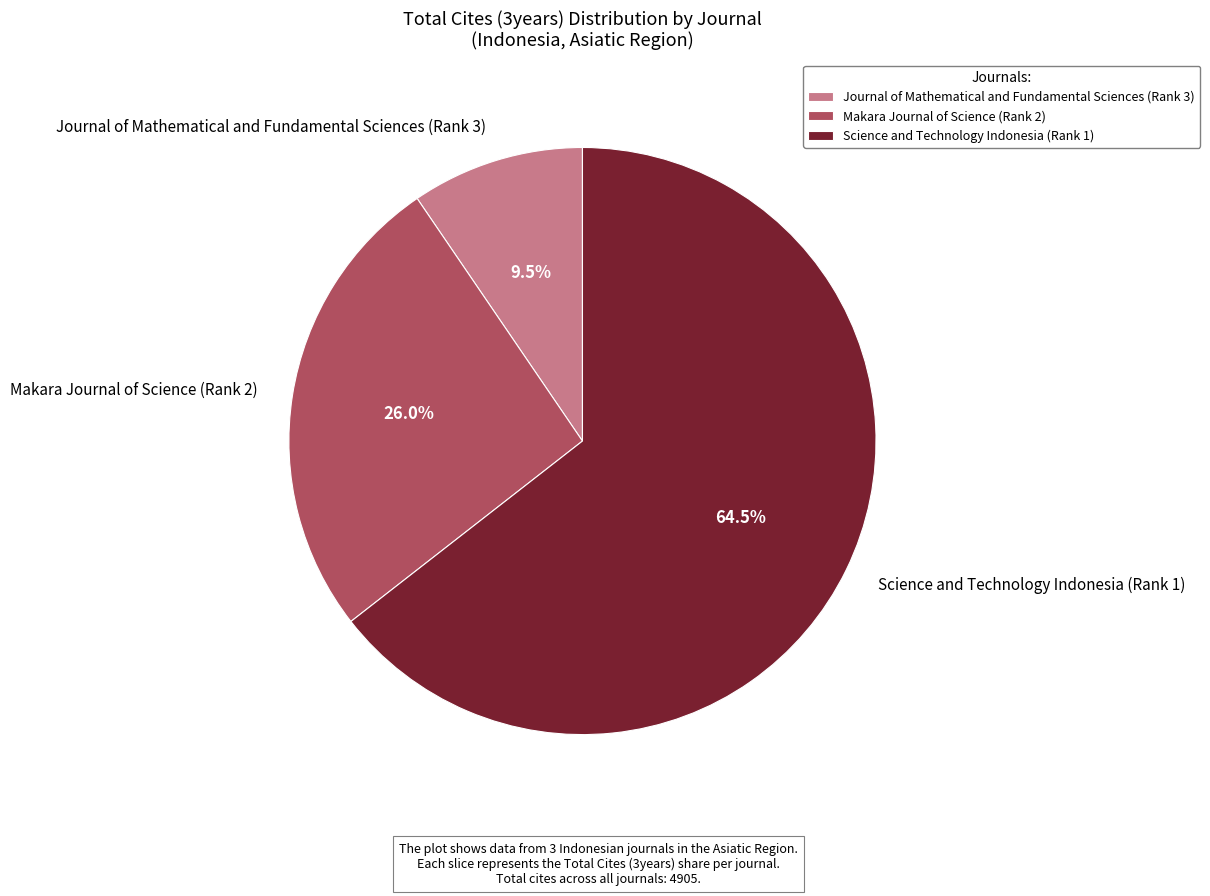

What portion of the pie excludes Journal of Mathematical and Fundamental Sciences (Rank 3)?

90.5%